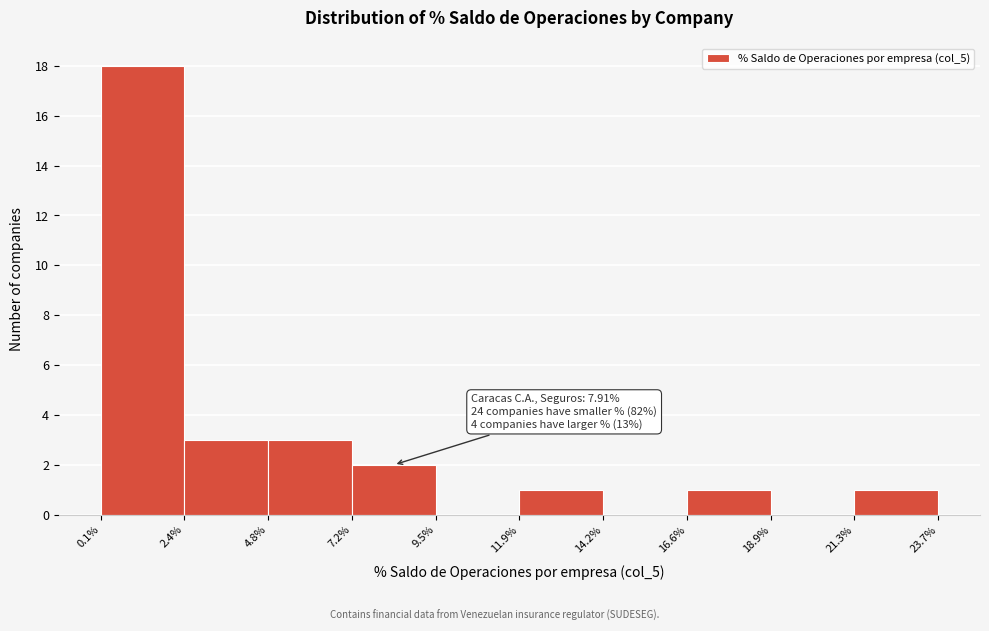

Which range on the x-axis has the tallest bar?

0.1% to 2.4%